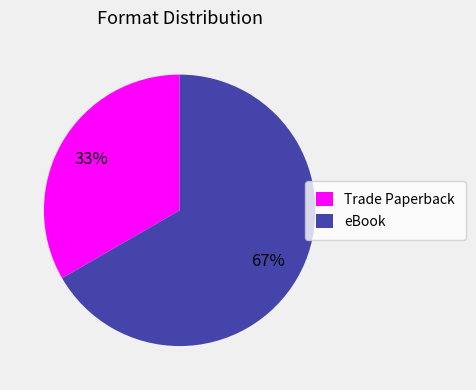

To the nearest percent, what is the combined percentage of Trade Paperback and eBook?

100%